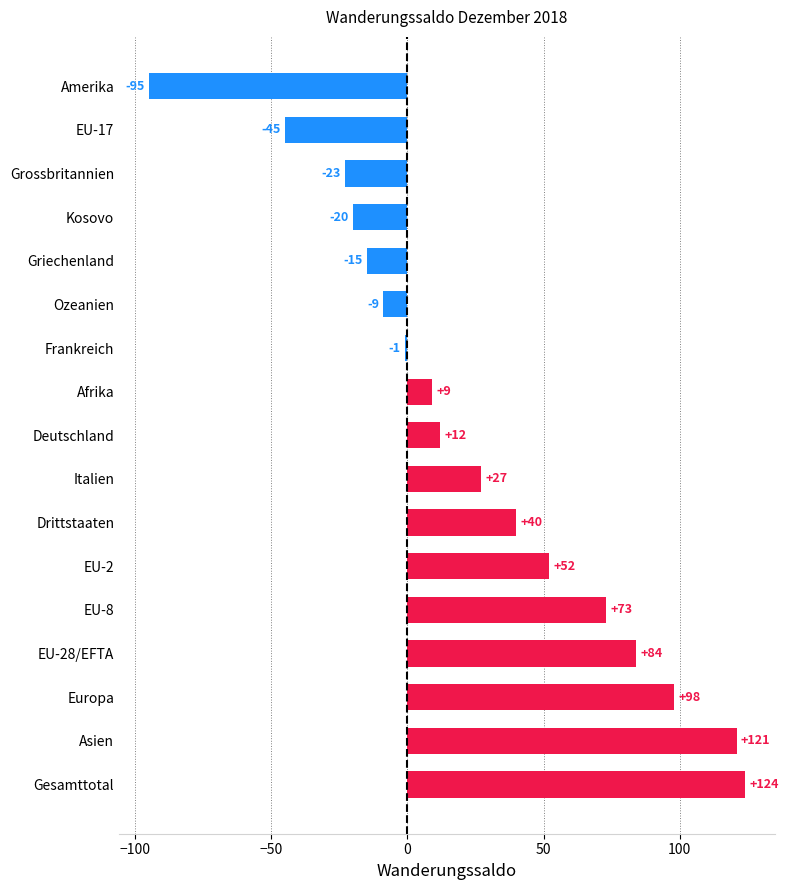

How many bars are there in total?

17